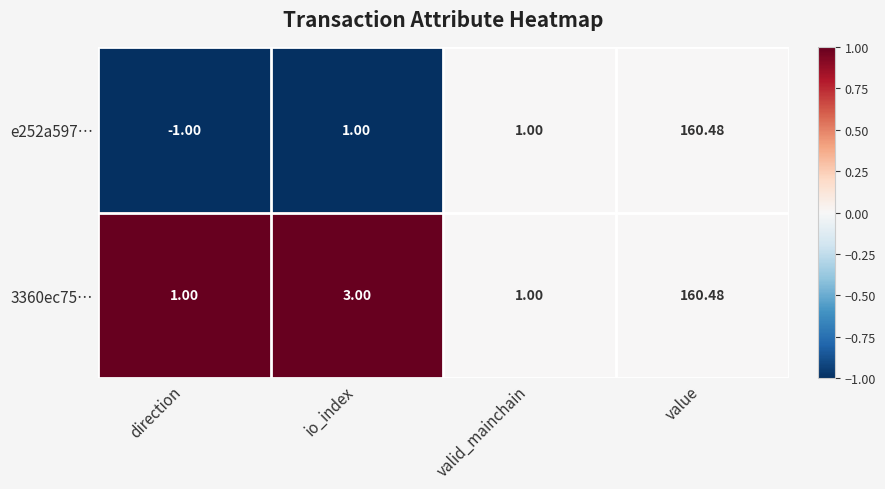

Rank the series at io_index from highest to lowest value.

3360ec75…, e252a597…